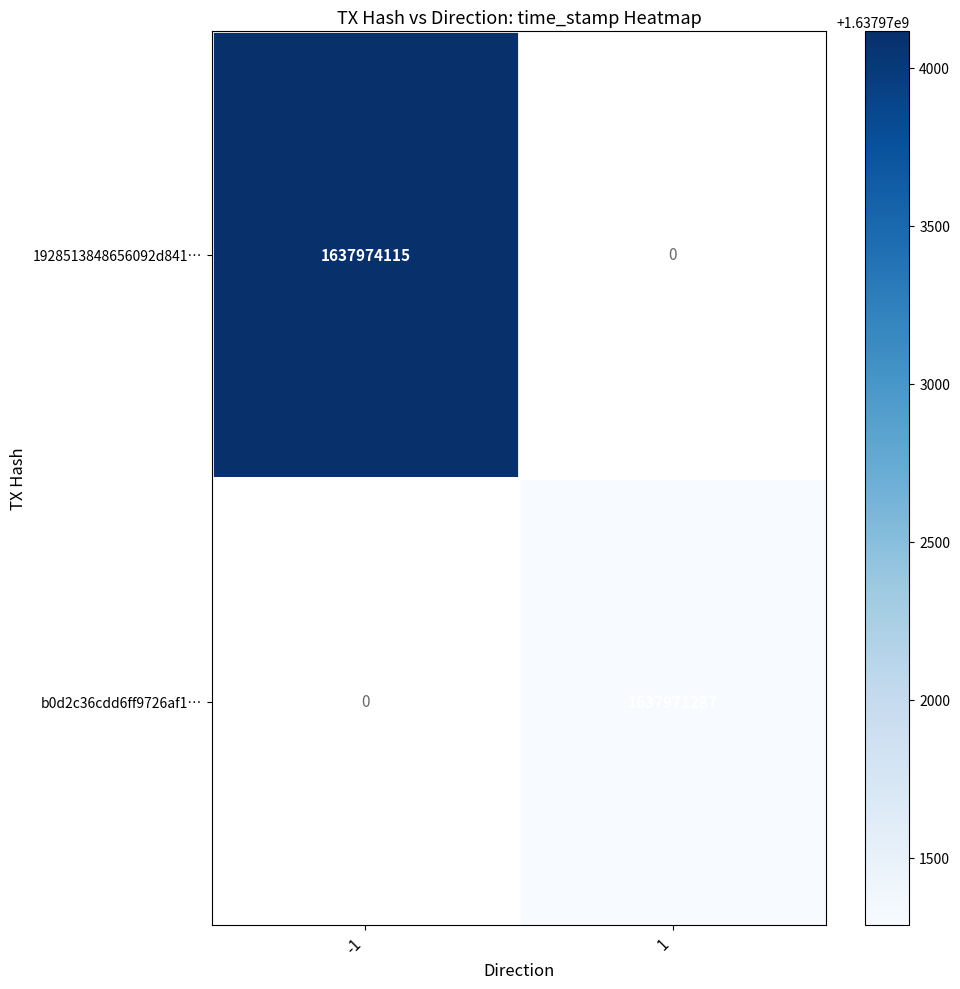

Is the value of 1928513848656092d841… at -1 greater than the value of b0d2c36cdd6ff9726af1… at 1?

Yes